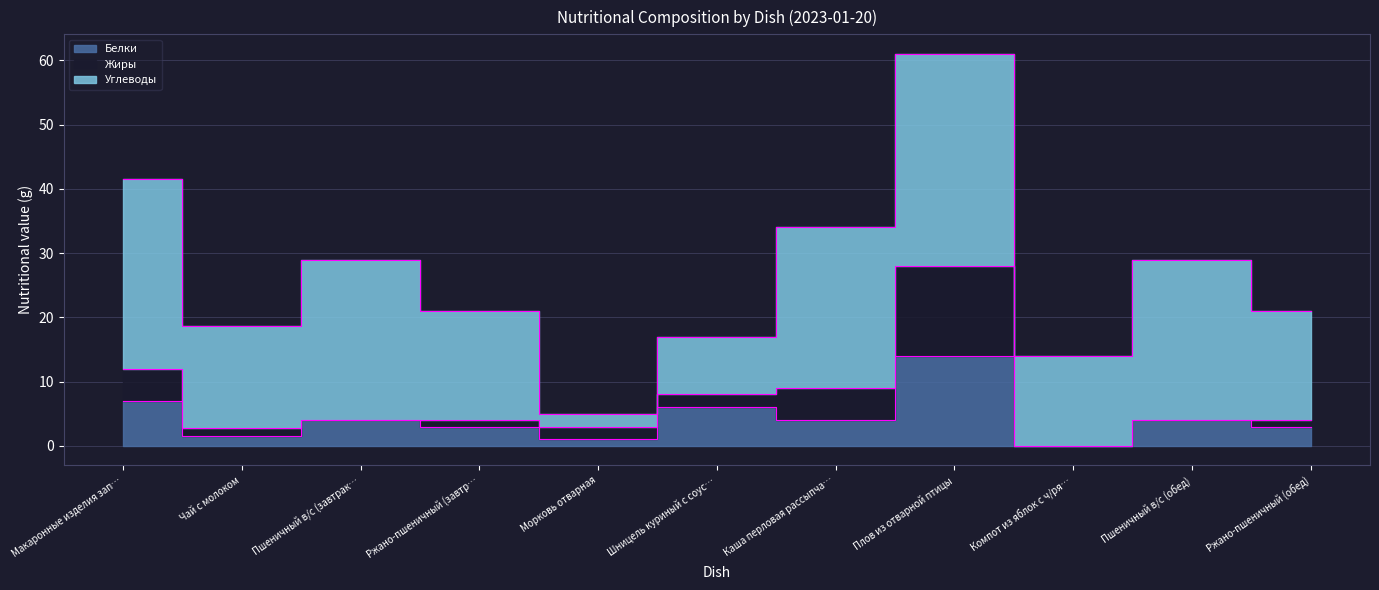

How many lines are shown in the chart?

3